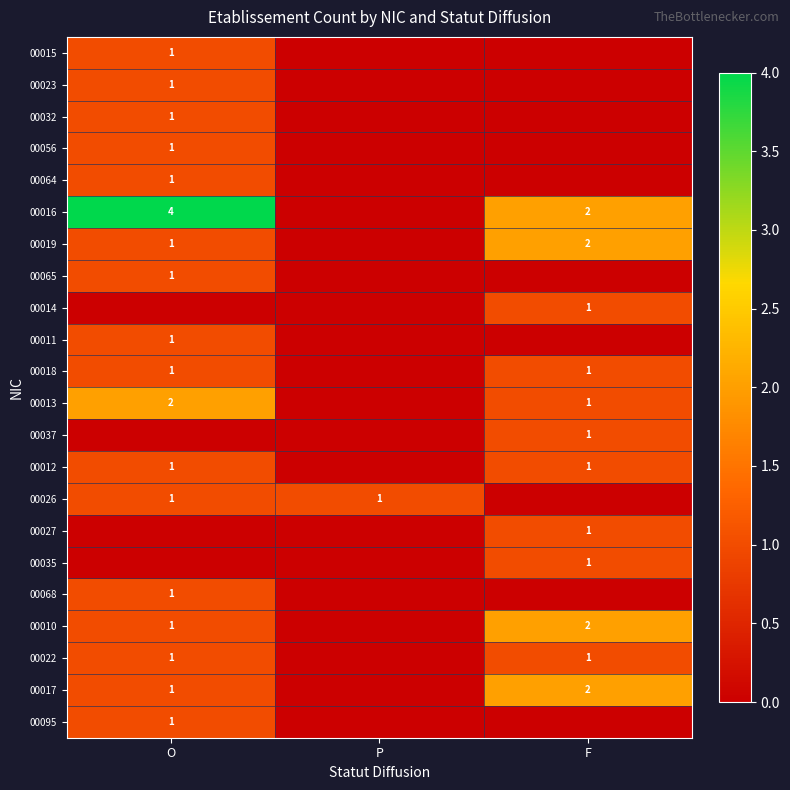

True or false: 00019 has a value of 1 at F.

False